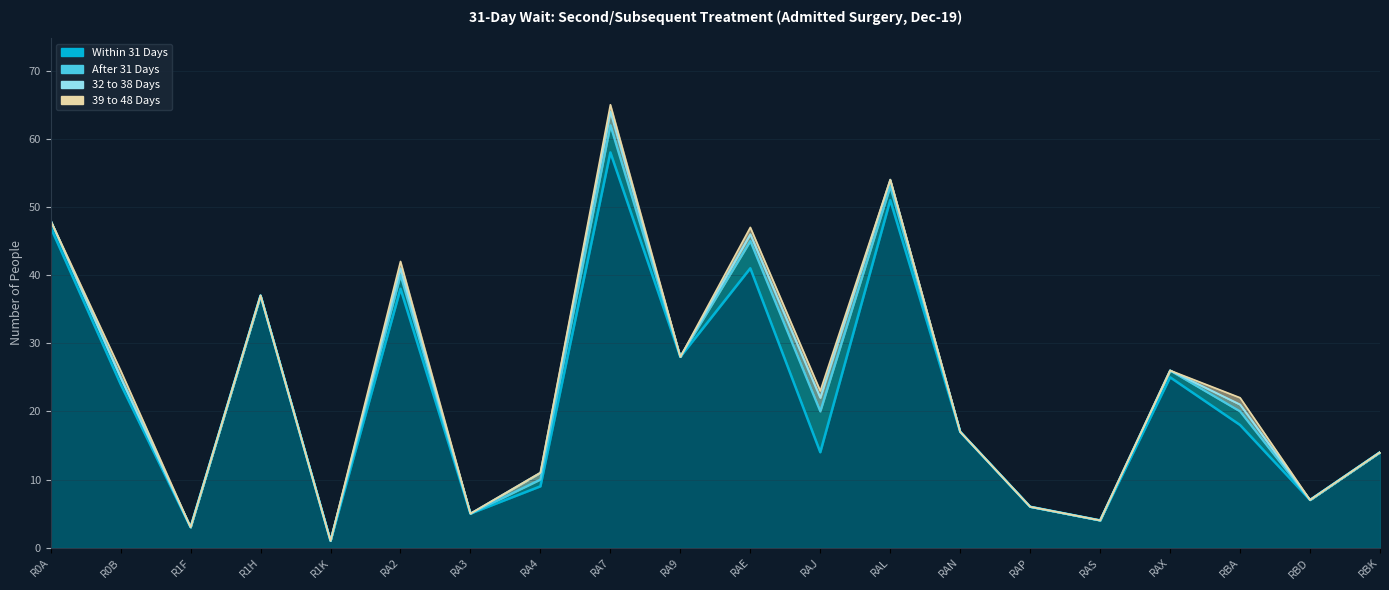

What are all the series names shown in the legend?

Within 31 Days, After 31 Days, 32 to 38 Days, 39 to 48 Days